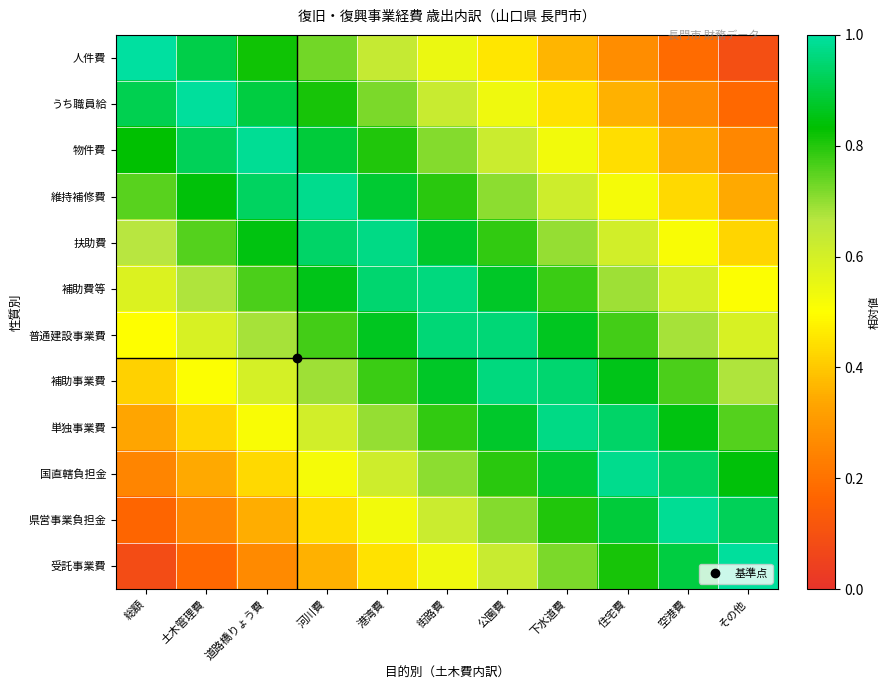

At which category does the chart reach its minimum across all series?

総額